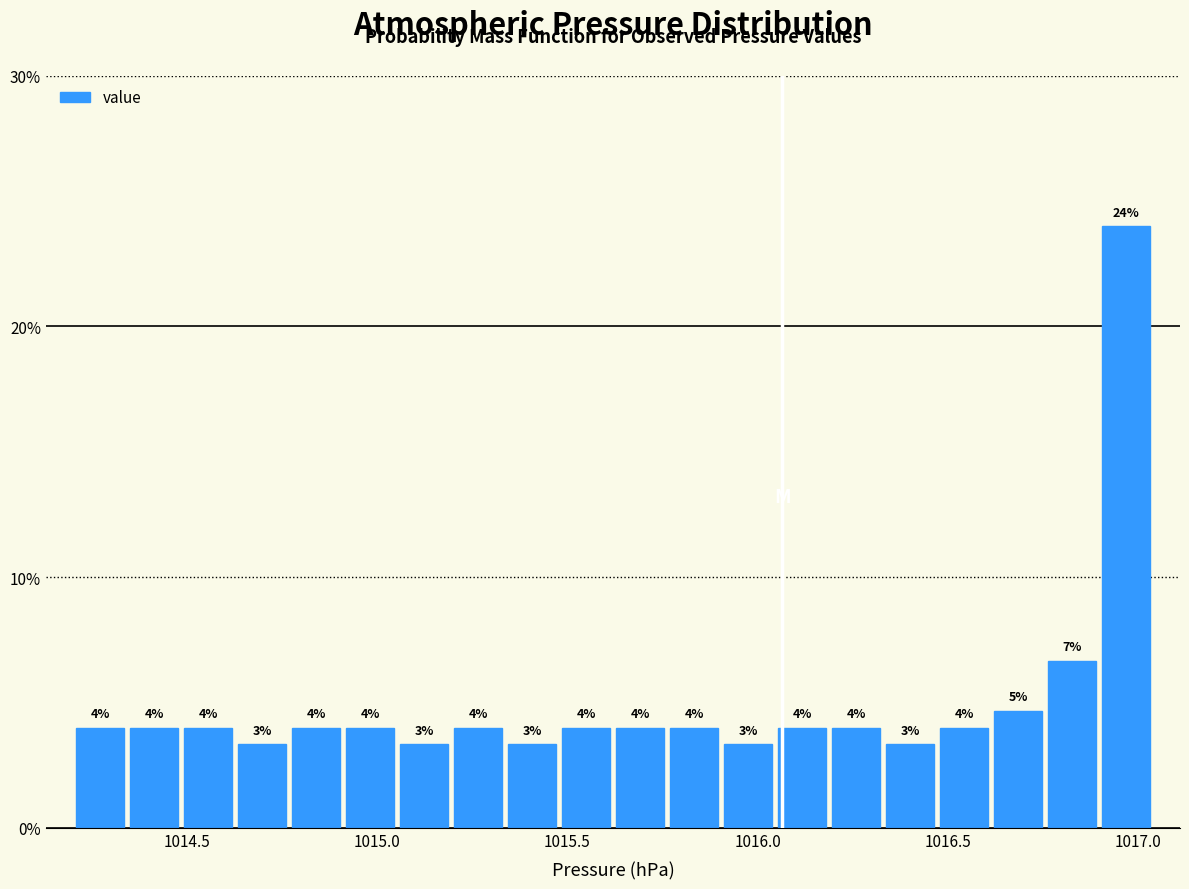

Around what value on the x-axis is the tallest bar? Give the approximate position of its centre, as read against the axis.

1016.95